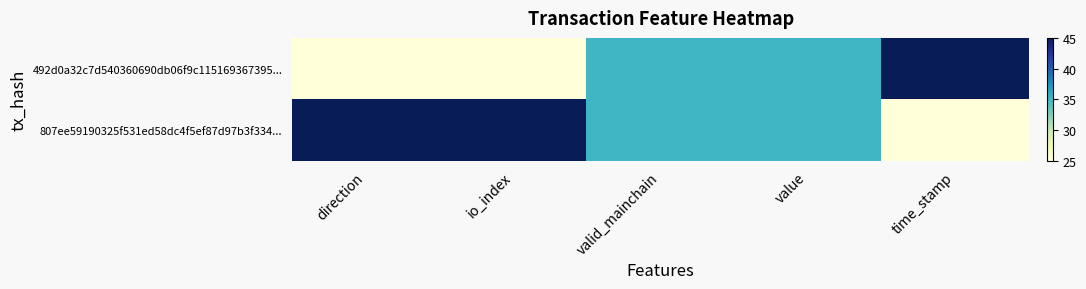

What is the total value across all series at valid_mainchain?

70